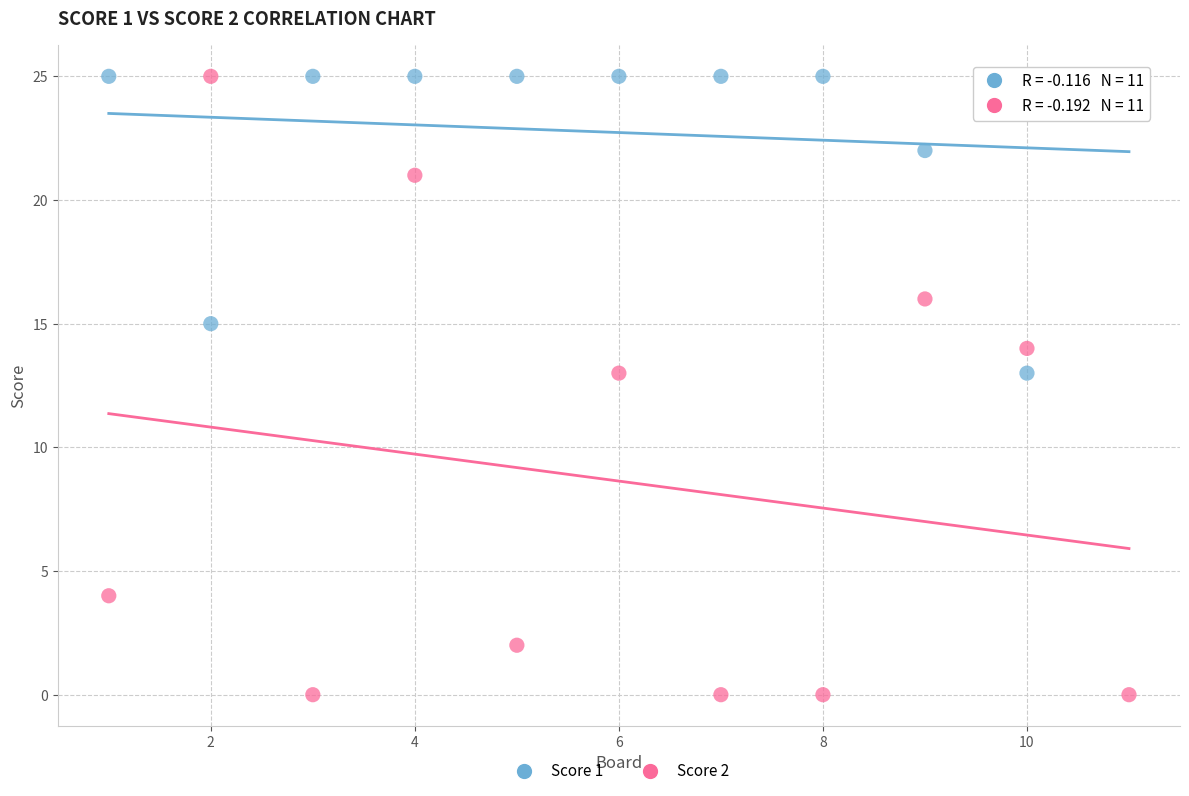

Across all data points, what is the range of X values (max minus min)?

10